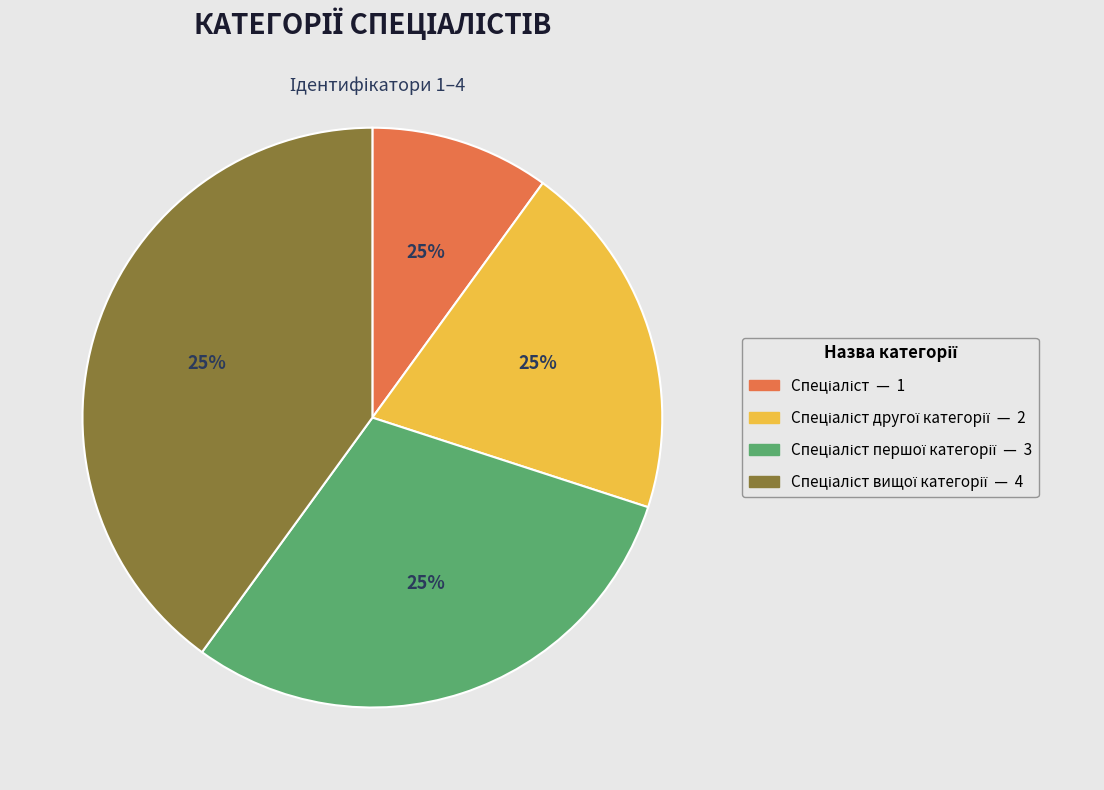

What is the smallest slice in the pie chart?

Спеціаліст